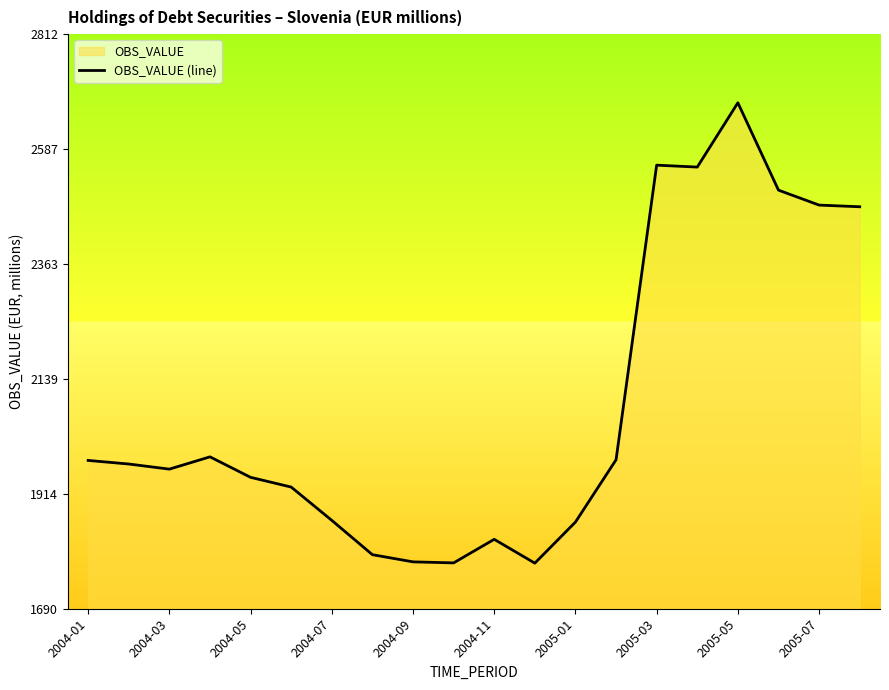

How many lines are shown in the chart?

1